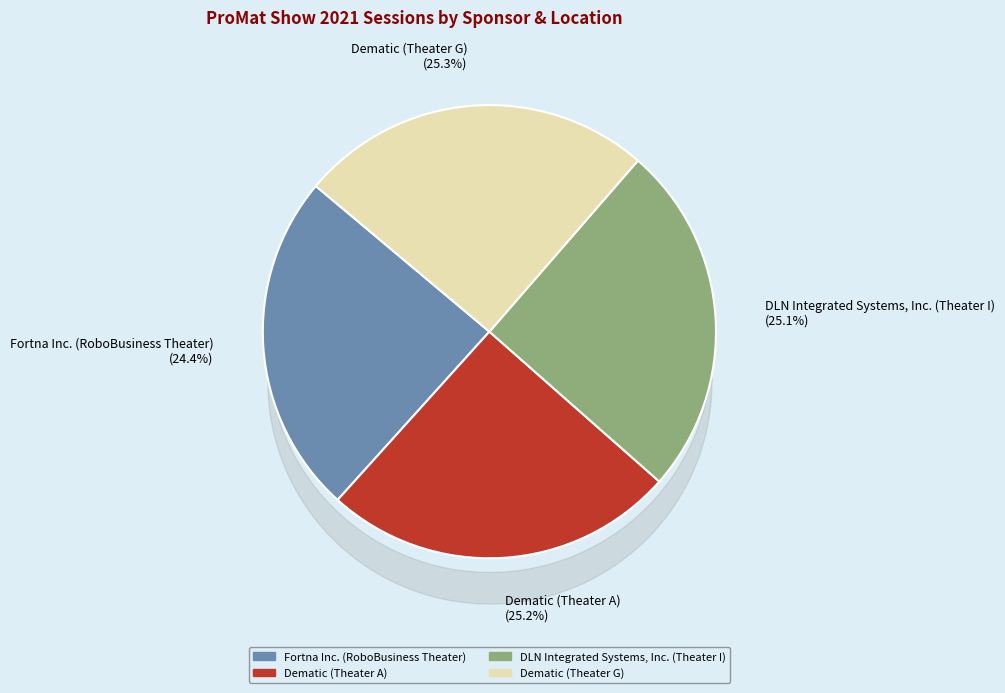

To the nearest percent, what percentage of the pie is Dematic (Theater G)?

25%